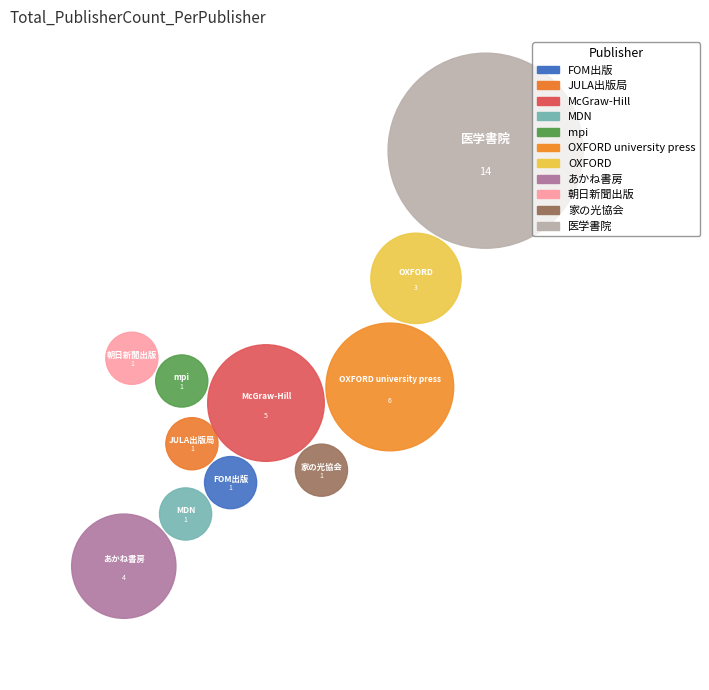

What percentage is the OXFORD slice, to the nearest percent?

8%